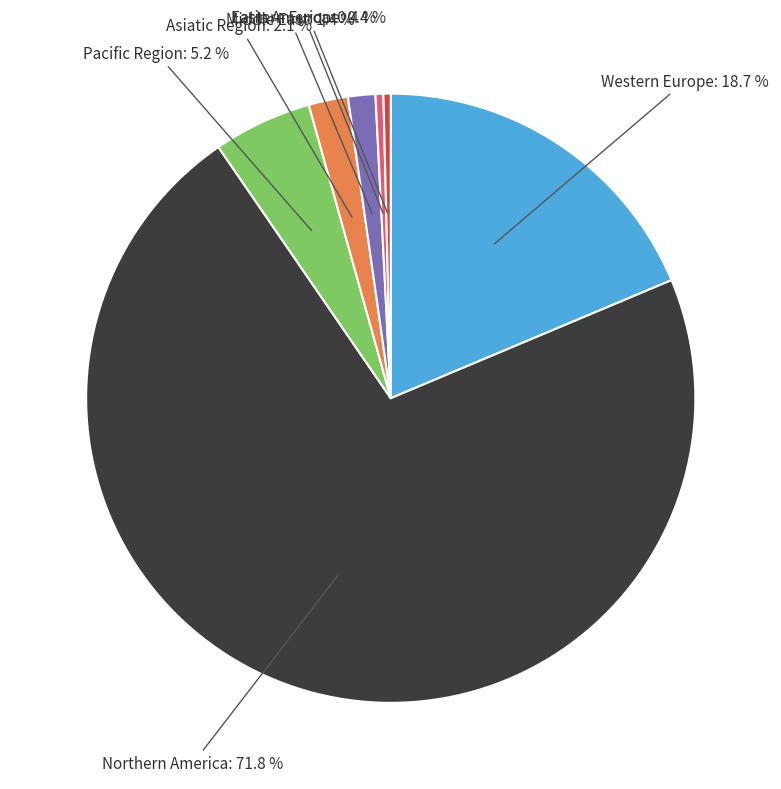

Is there any slice that represents more than half of the pie?

Yes